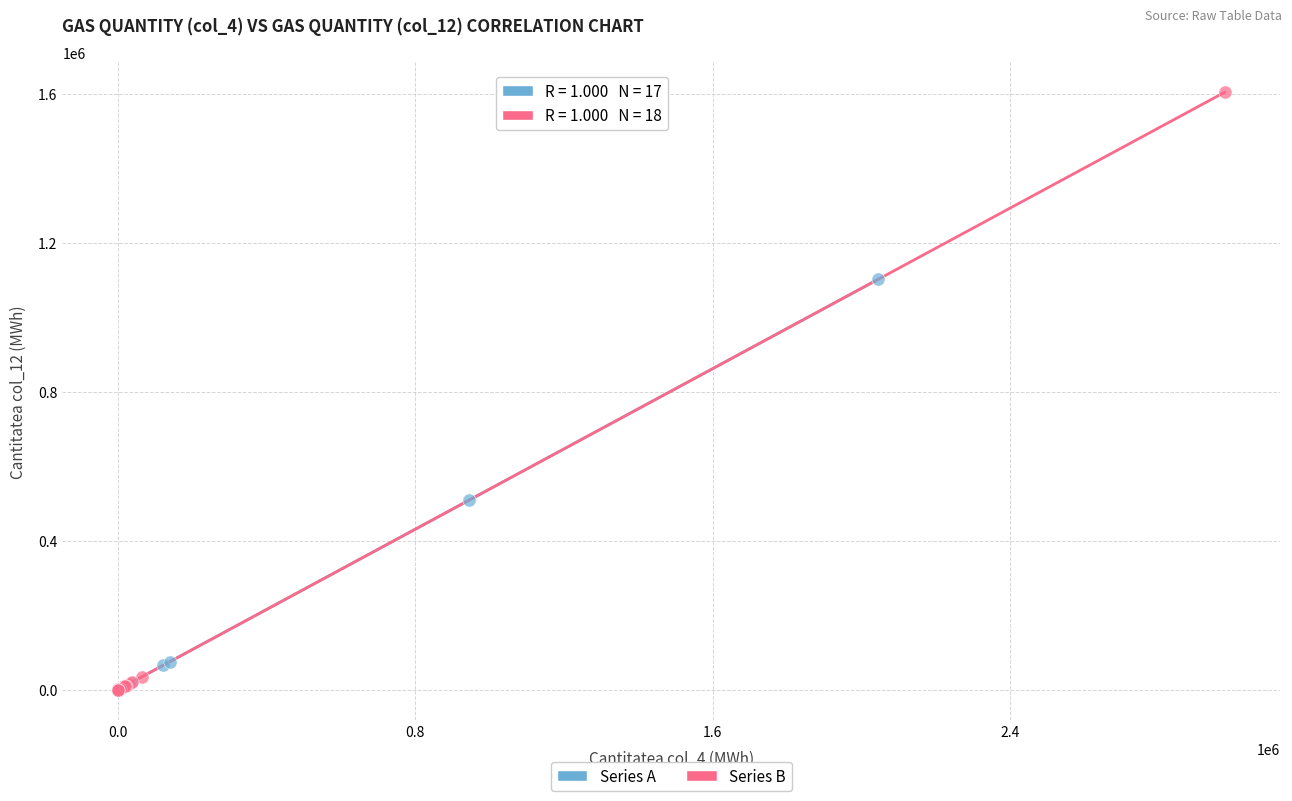

Which series has the widest spread of Y values?

Series B